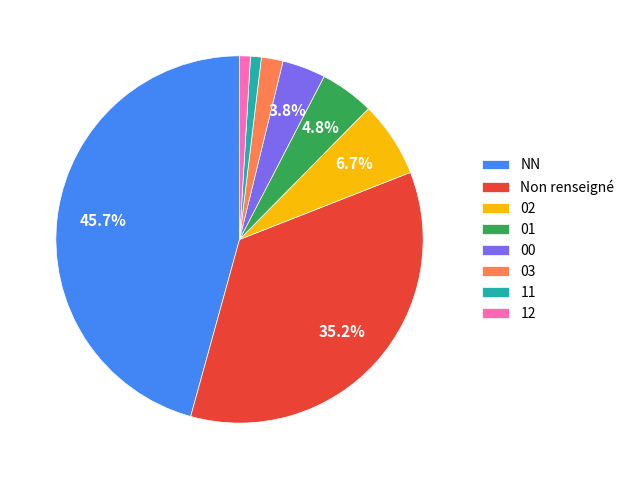

To the nearest percent, what is the average slice percentage?

12%